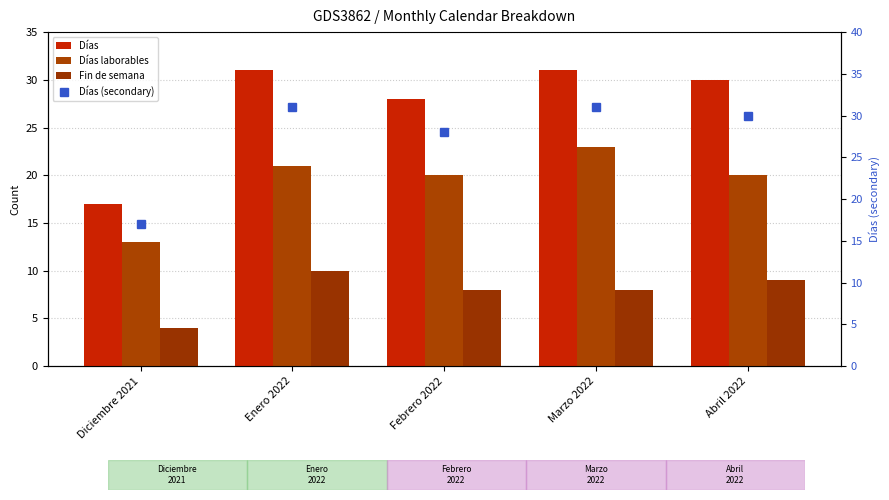

Does the chart contain stacked bars?

No